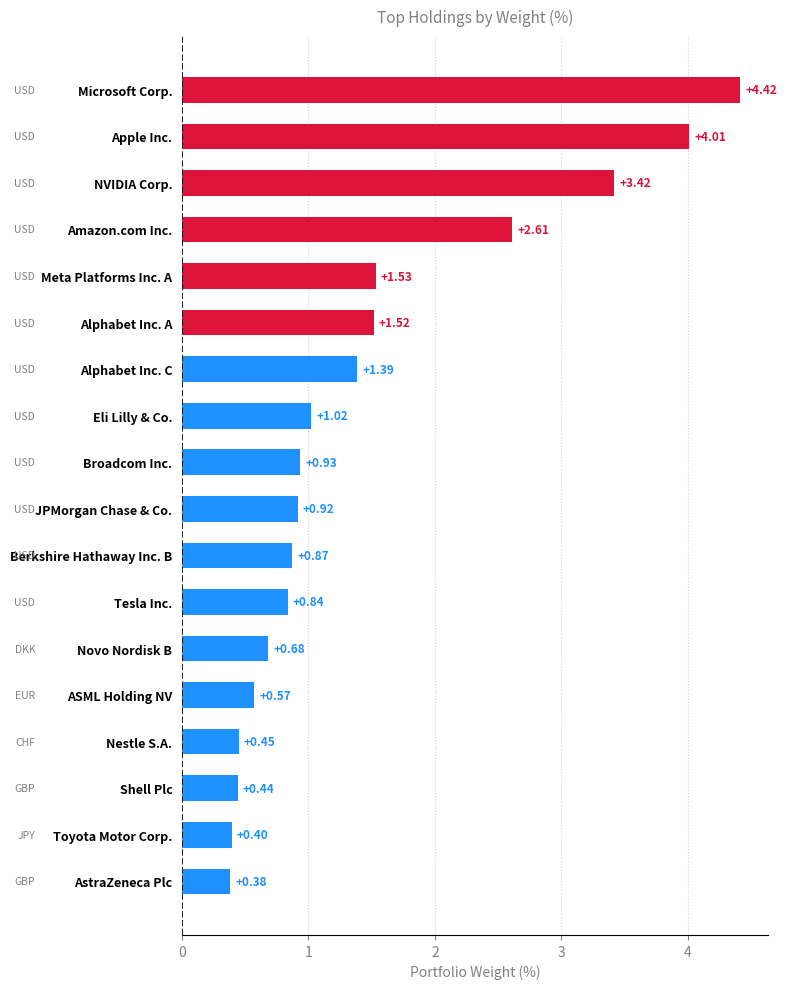

What is the minimum value shown in the chart?

0.4